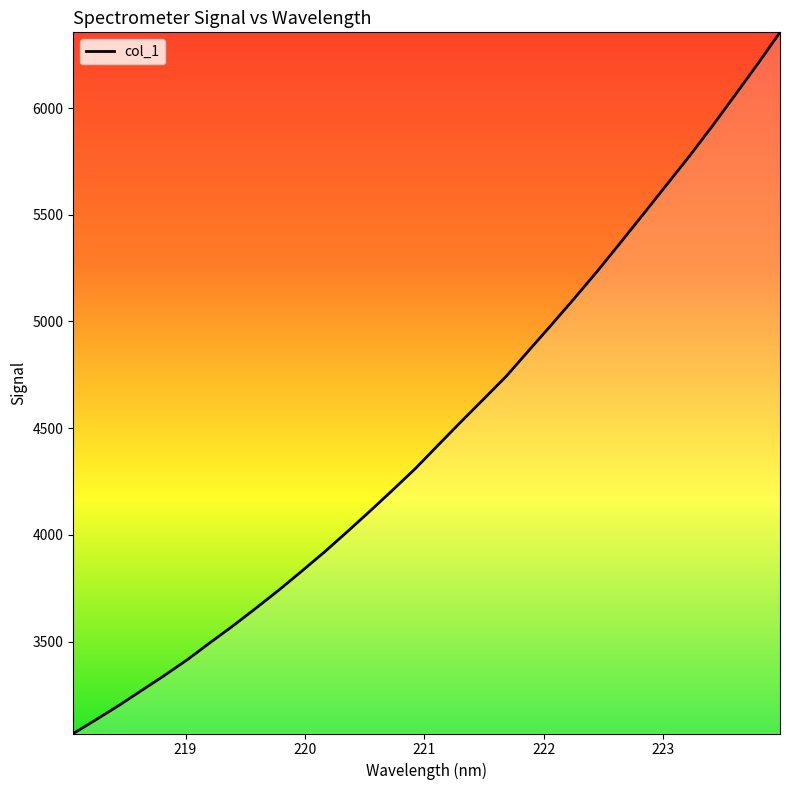

What is the difference between the maximum and minimum values?

3286.0